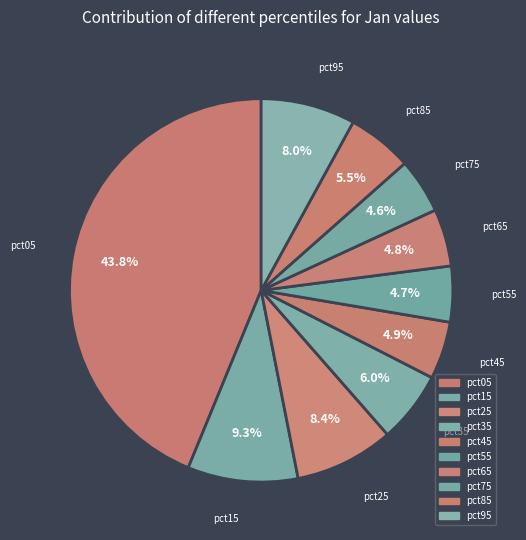

Rank the categories by value from lowest to highest.

pct75, pct55, pct65, pct45, pct85, pct35, pct95, pct25, pct15, pct05